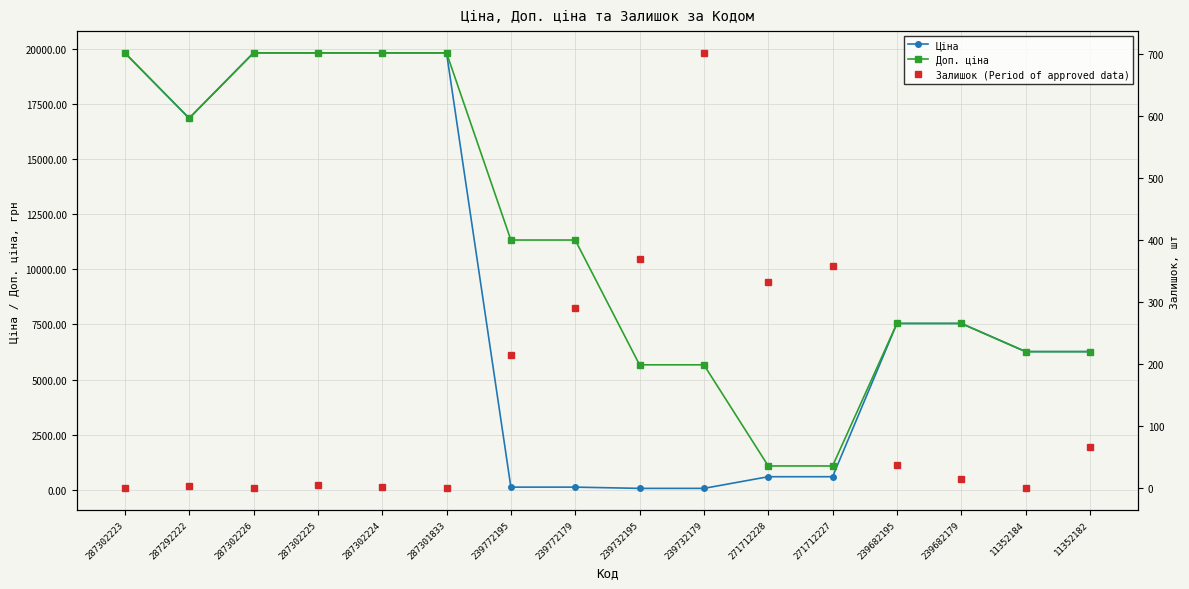

How many positive values does the Залишок (Period of approved data) series have?

13